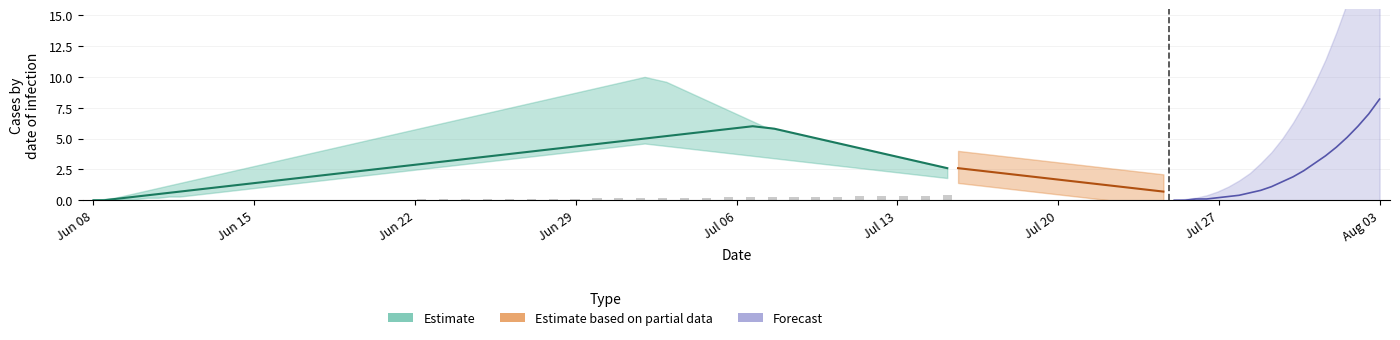

How many positive values are there?

39